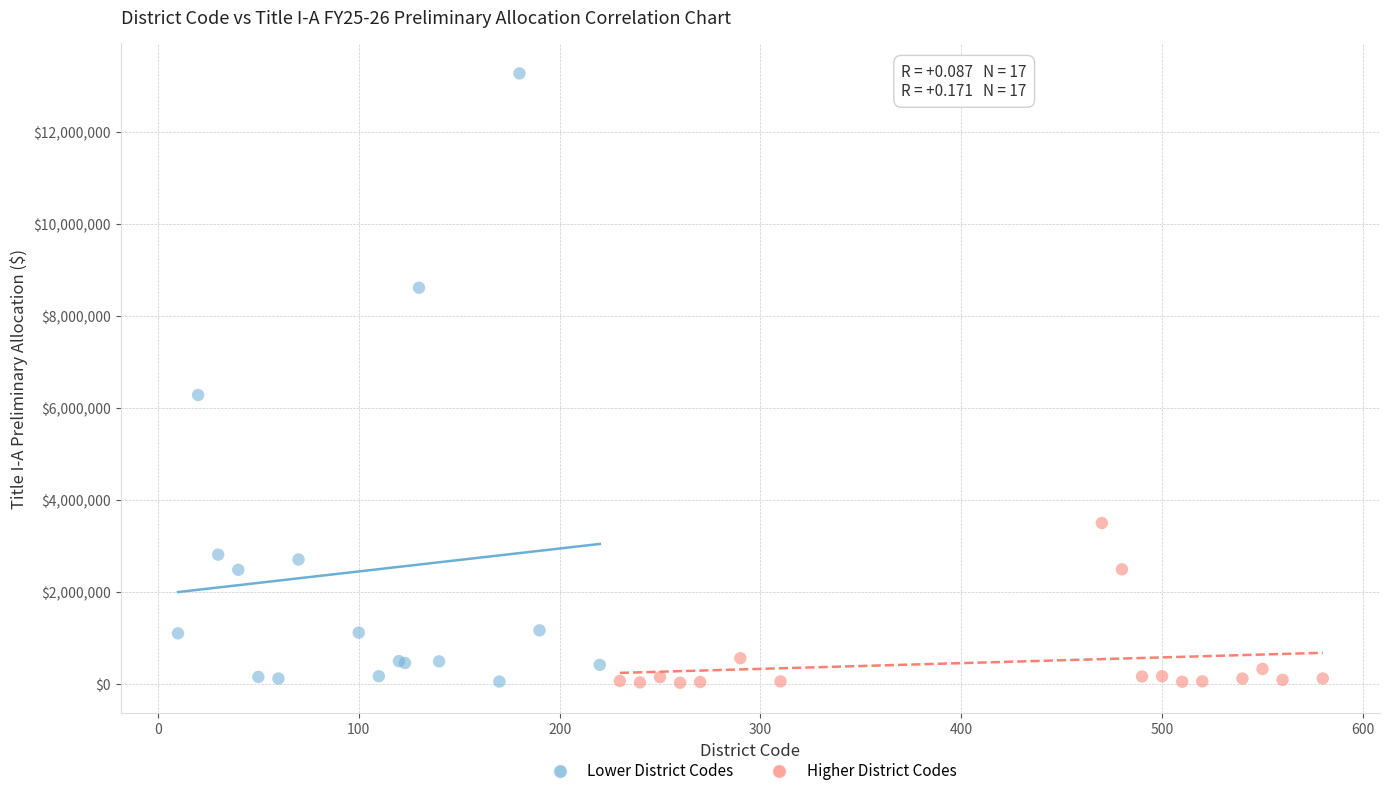

Which series reaches the maximum Y coordinate?

Lower District Codes